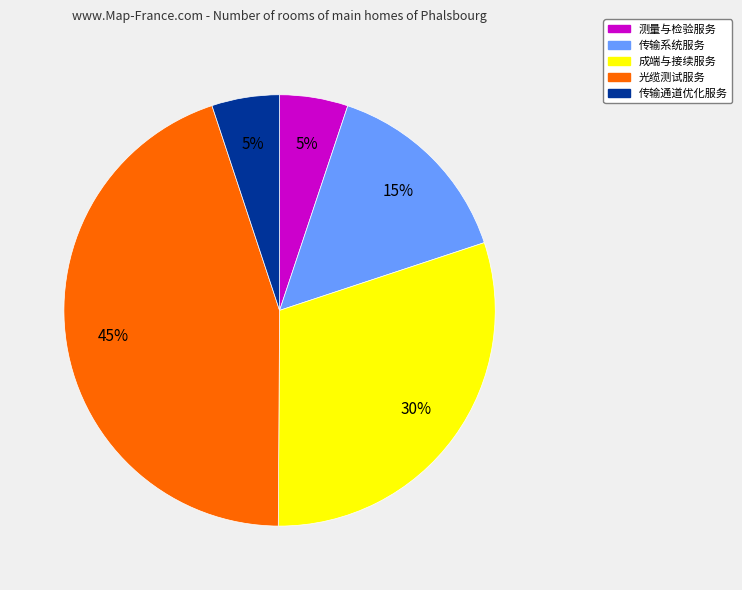

Is there a majority slice in this chart?

No